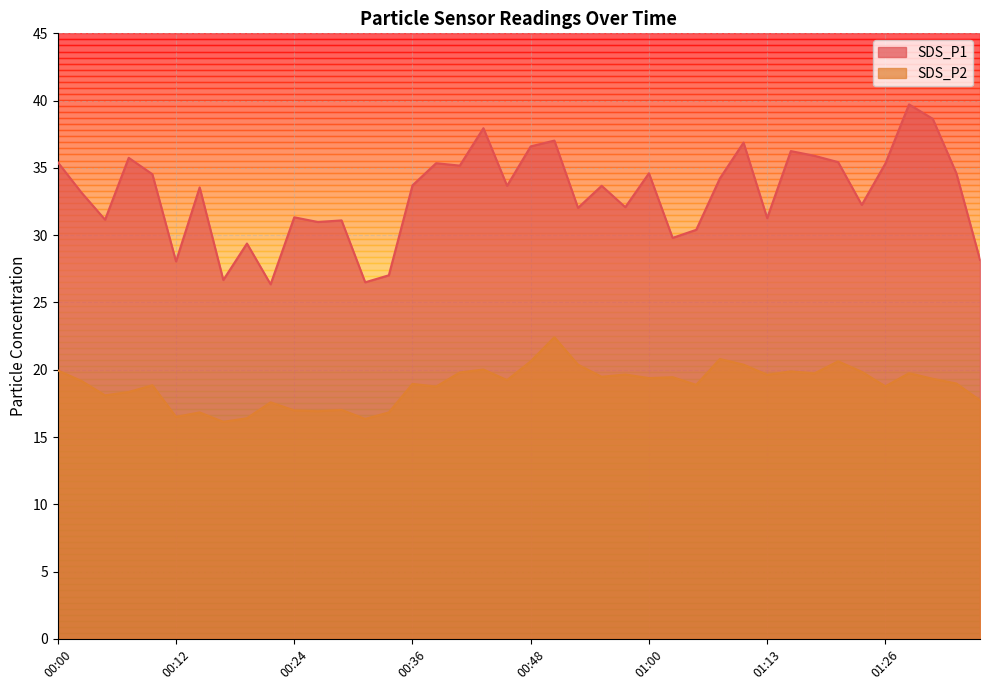

True or false: SDS_P2 and SDS_P1 cross at least once.

False